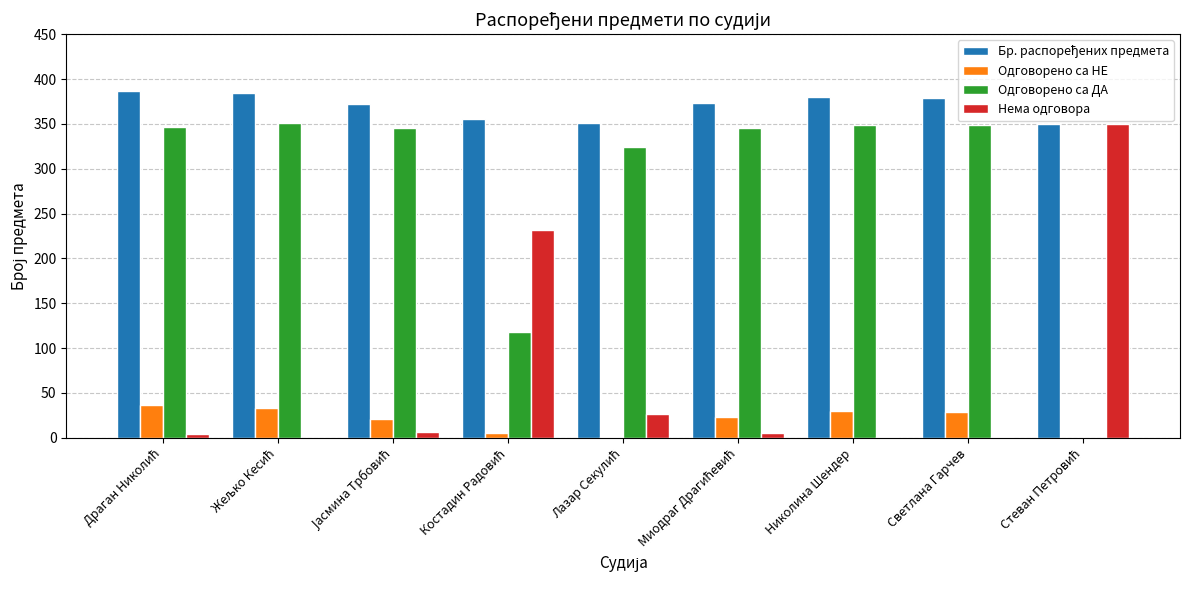

Count the number of data series in this chart.

4